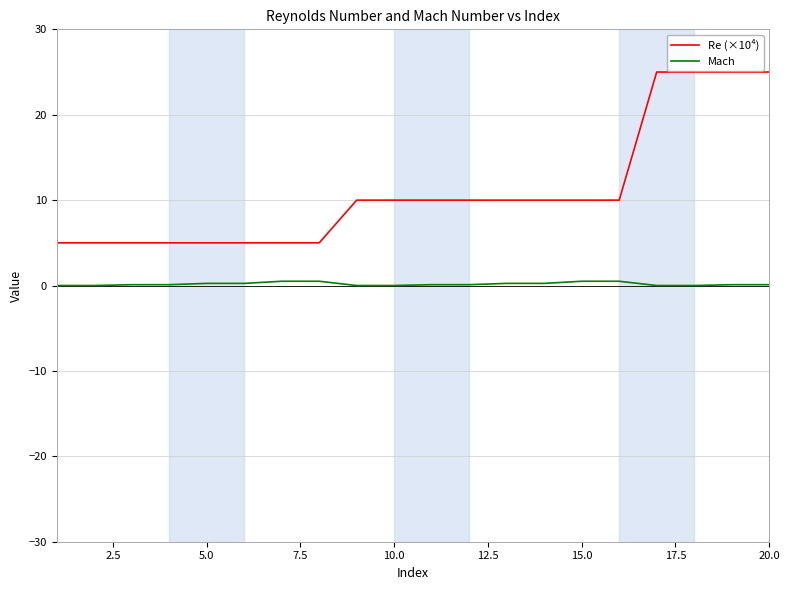

True or false: Mach and Re (×10⁴) cross at least once.

False